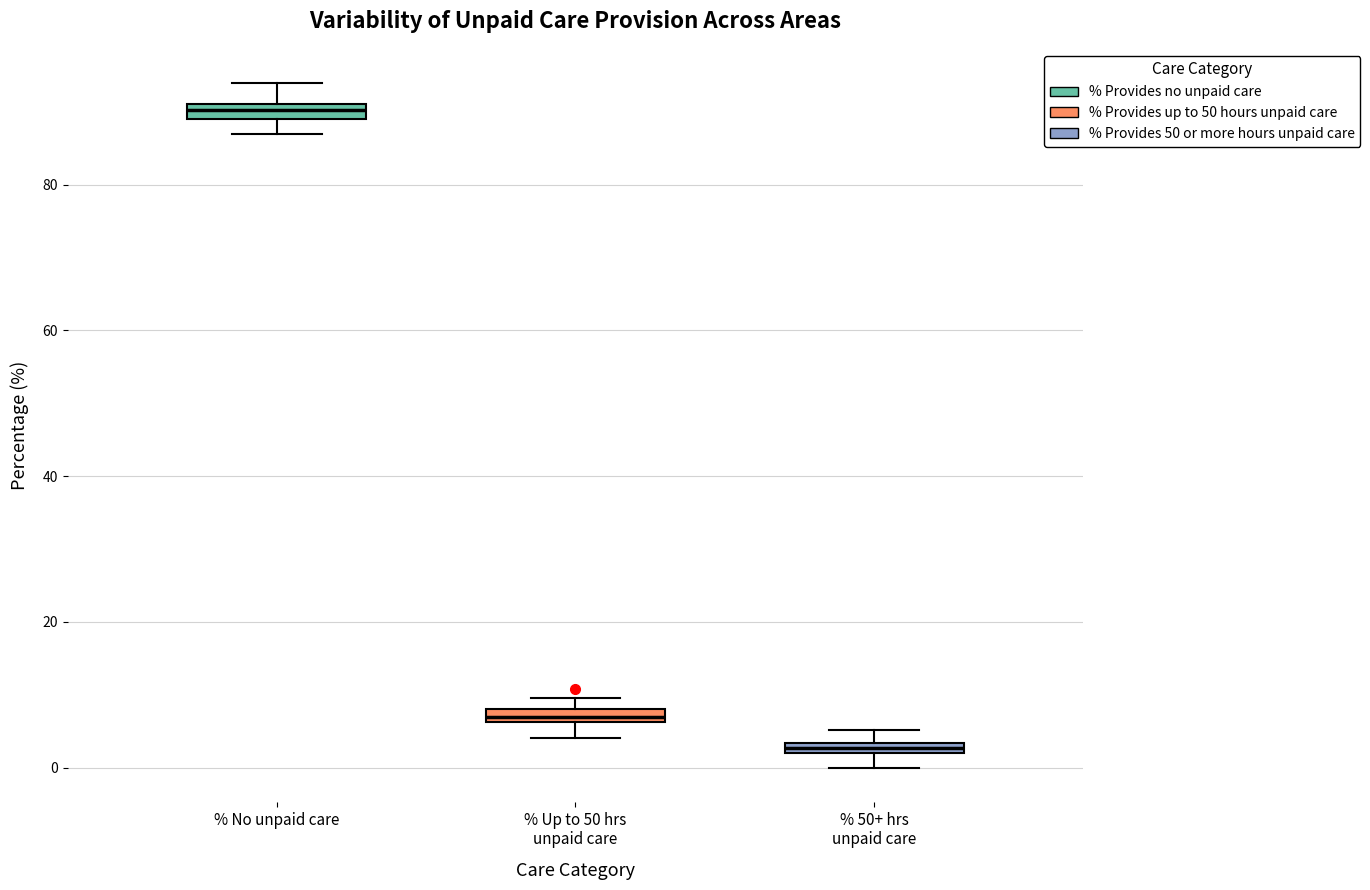

Where is the lower edge of the box for % 50+ hrs unpaid care on the y-axis? The values are not printed on the chart, so give them approximately, as read against the axis.

2